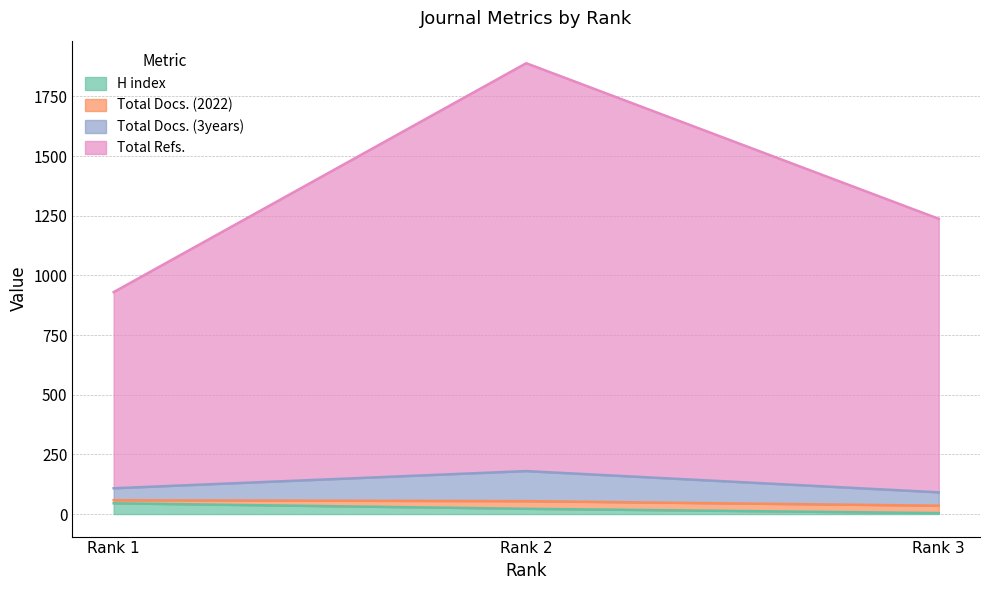

Is it true that H index equals 4 at Rank 3?

True